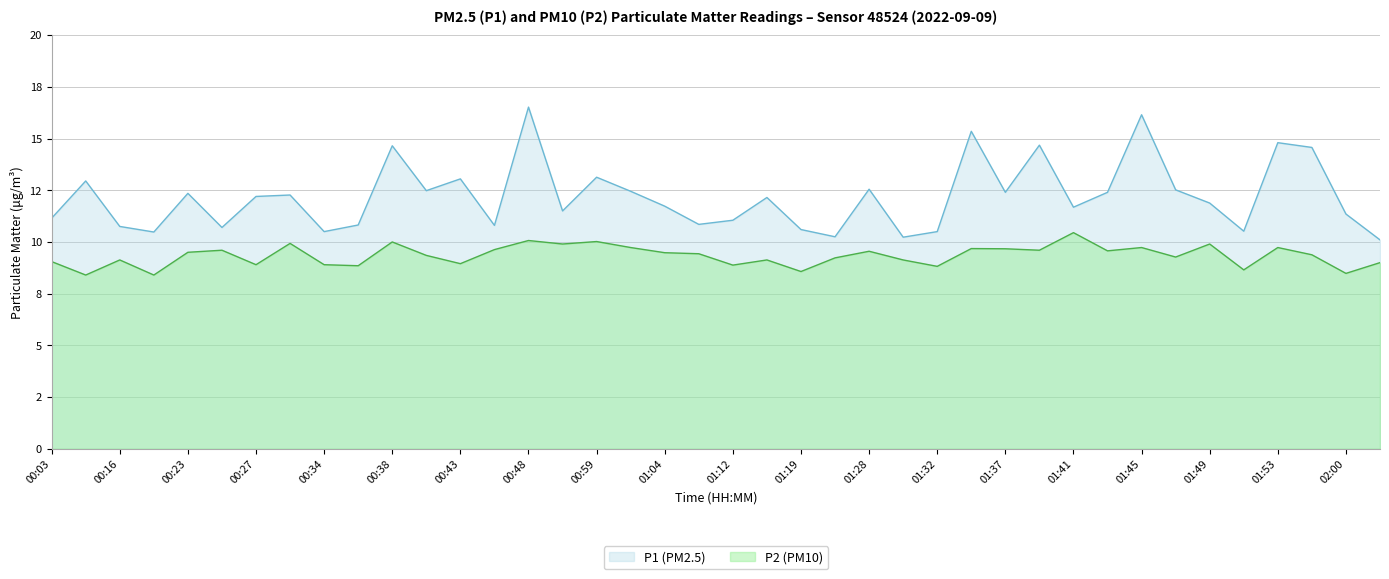

How many categories are shown in the chart?

40